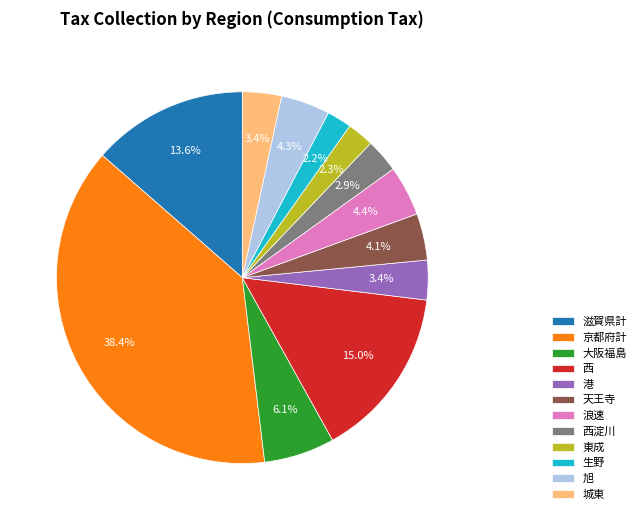

To the nearest percent, what is the combined percentage of 天王寺 and 京都府計?

42%